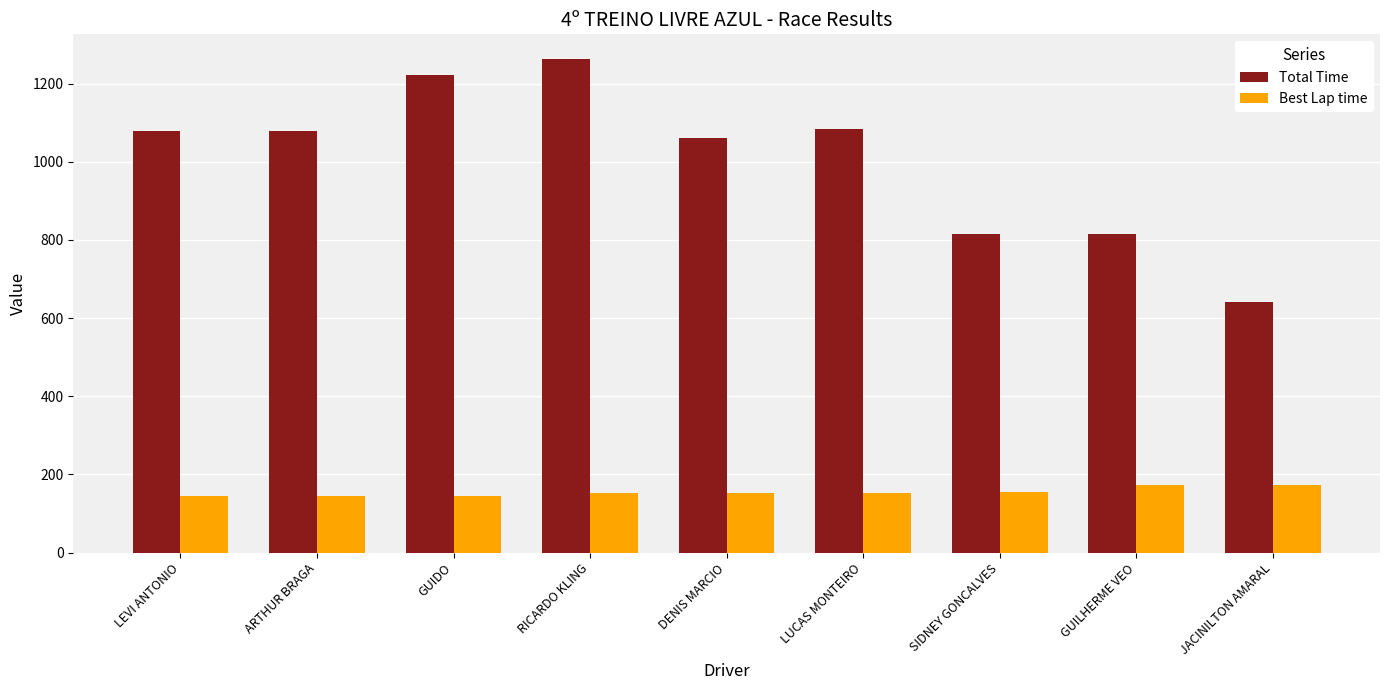

At which category is the sum across all series the highest?

RICARDO KLING